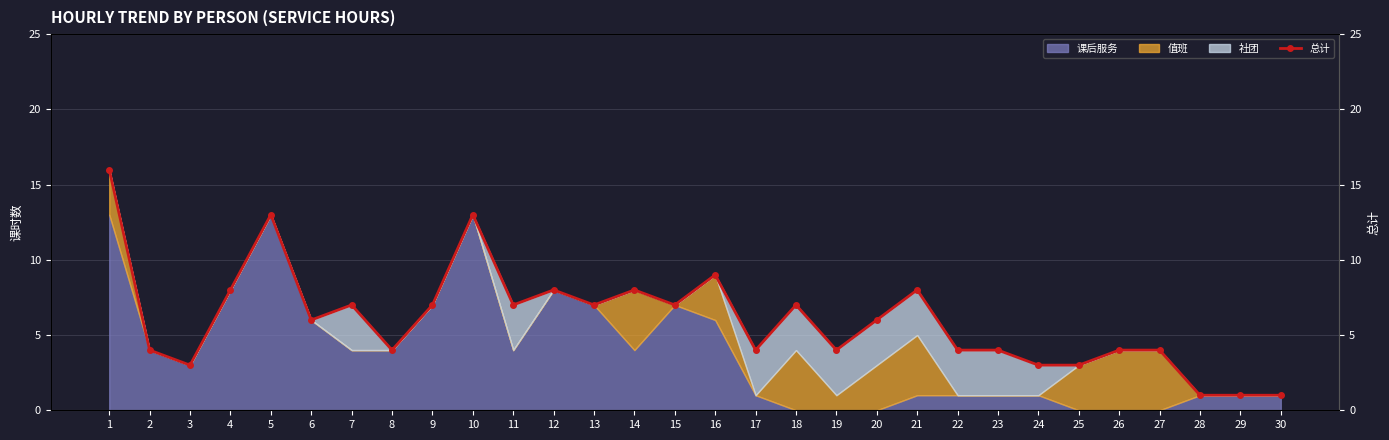

Where is the first local minimum?

3